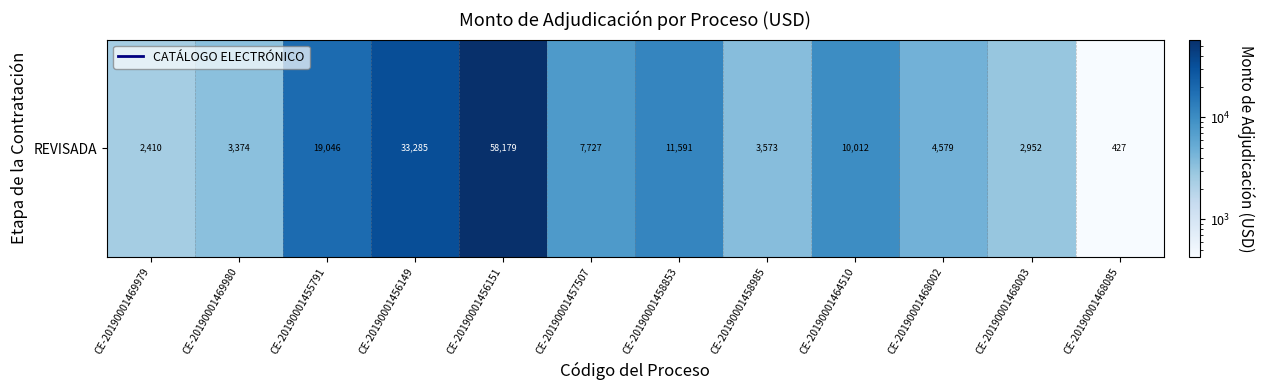

Between CE-20190001456149 and CE-20190001469980, which is larger?

CE-20190001456149